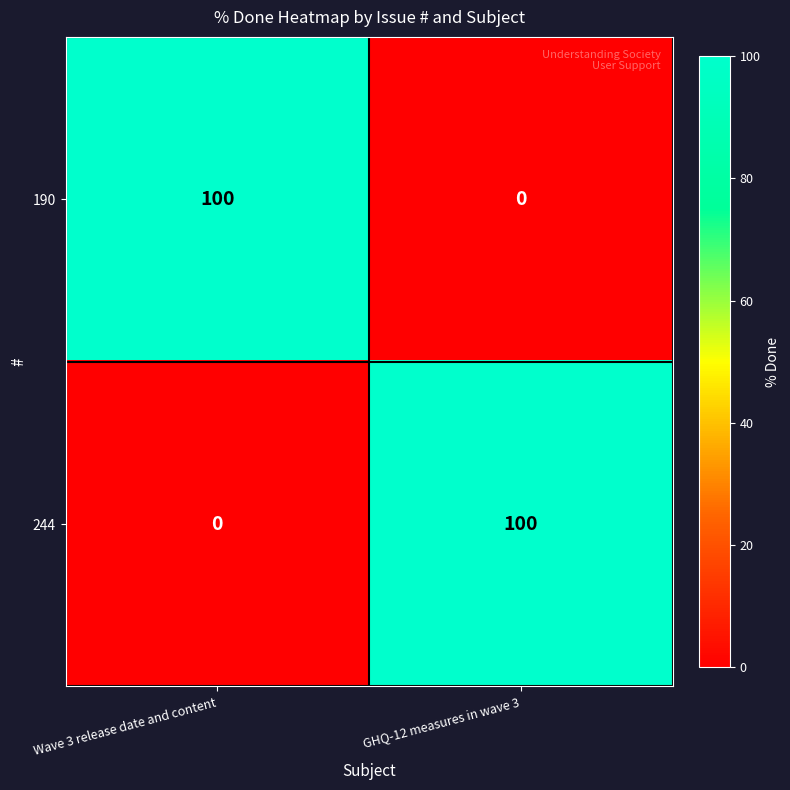

What is the difference between the highest and lowest values at GHQ-12 measures in wave 3?

100